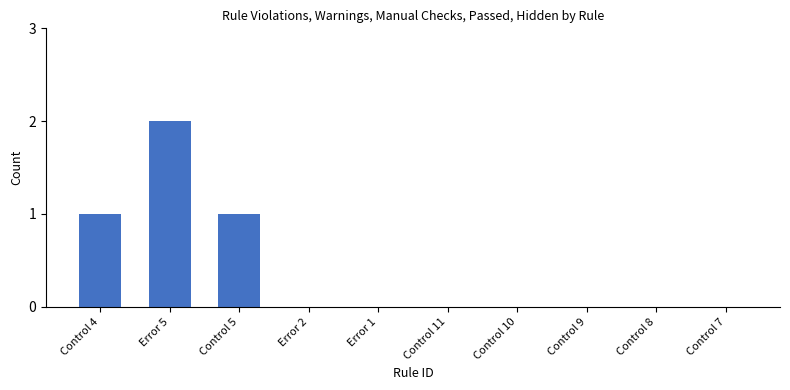

What is the sum of all values?

4